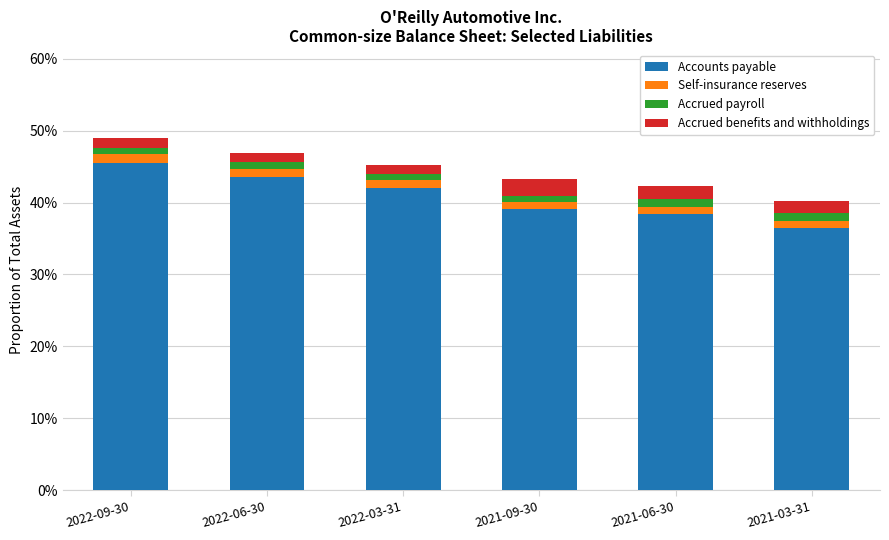

At how many categories does at least one series exceed 0?

6